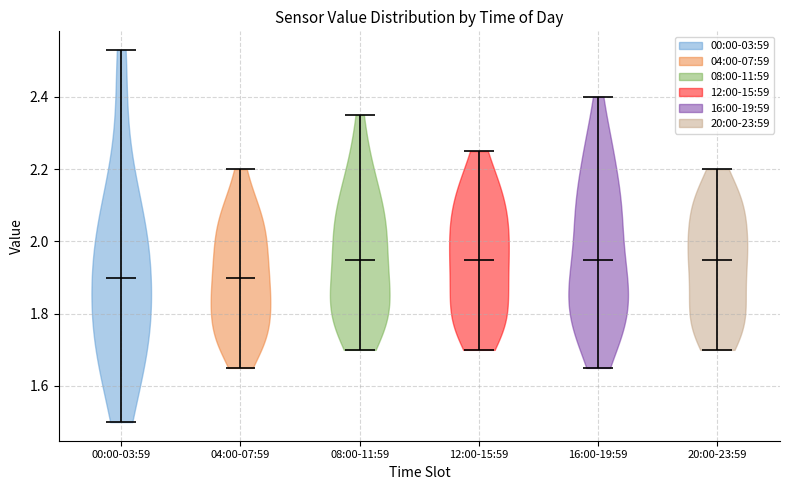

What is the highest point the violin for 12:00-15:59 reaches on the y-axis? The values are not printed on the chart, so give them approximately, as read against the axis.

2.26